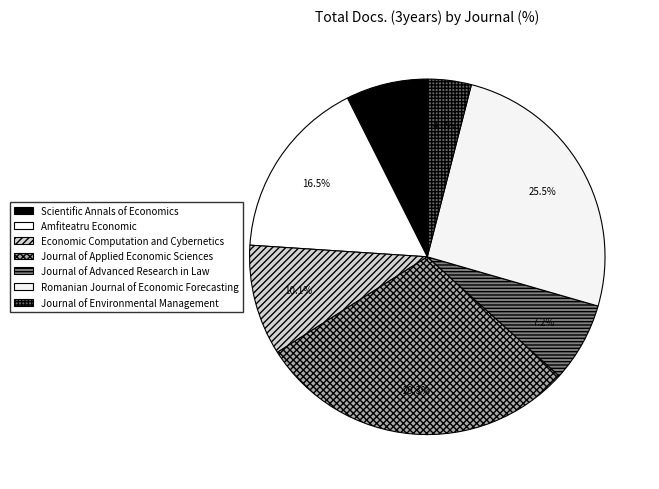

Is there any slice that represents more than half of the pie?

No